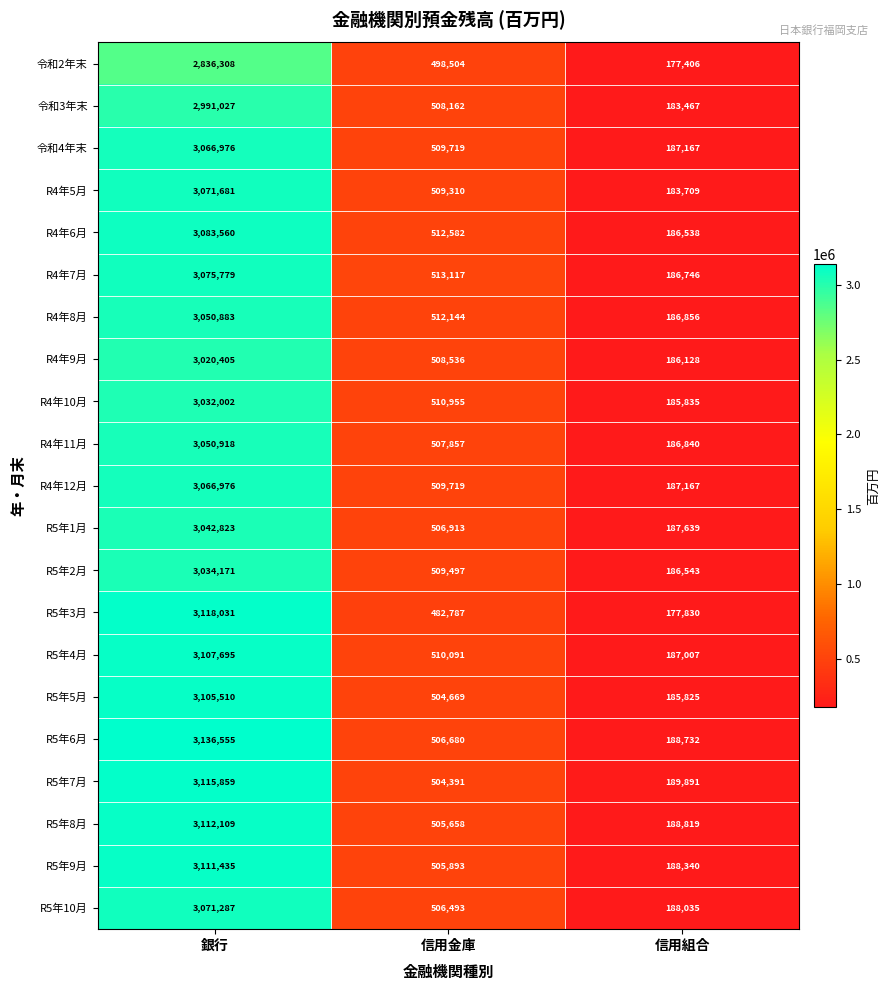

What is the sum of all R4年6月 values?

3782680